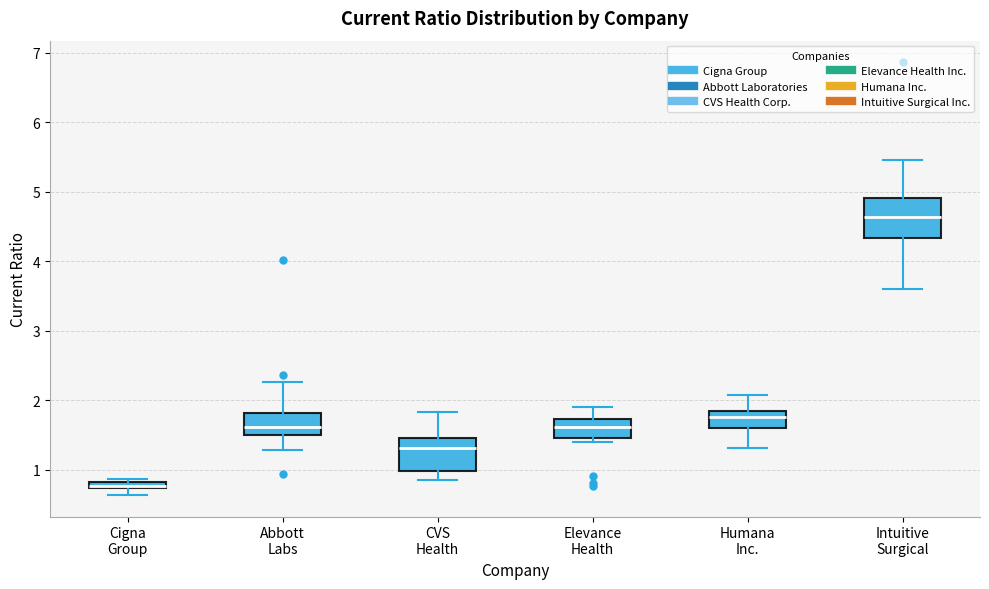

Where is the lower edge of the box for Abbott Labs on the y-axis? The values are not printed on the chart, so give them approximately, as read against the axis.

1.5